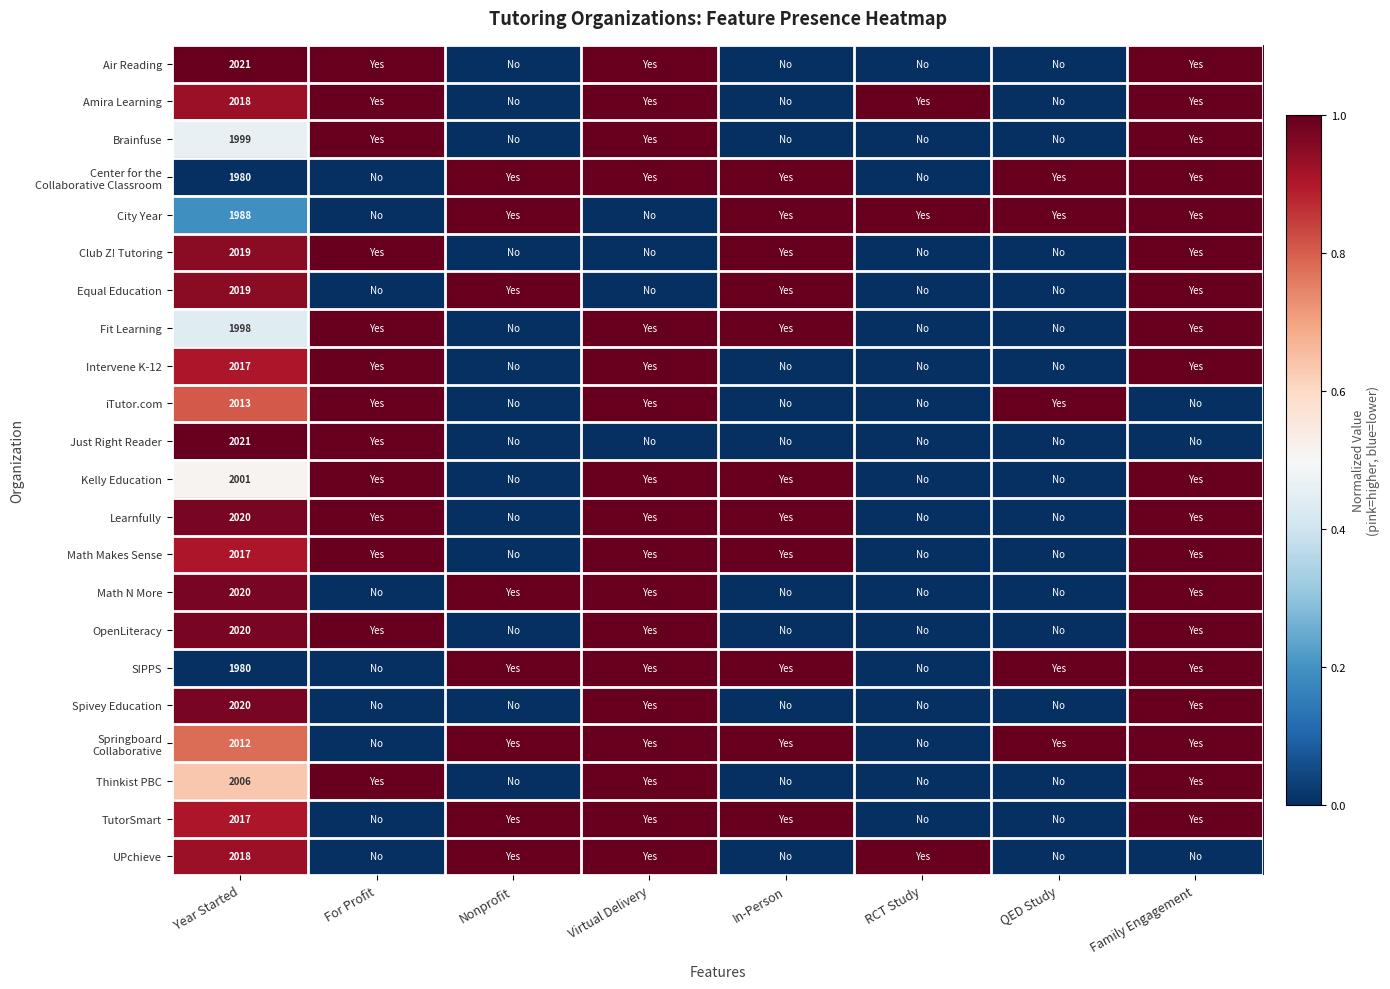

What is the sum of the Learnfully values at Virtual Delivery and Nonprofit?

1.0